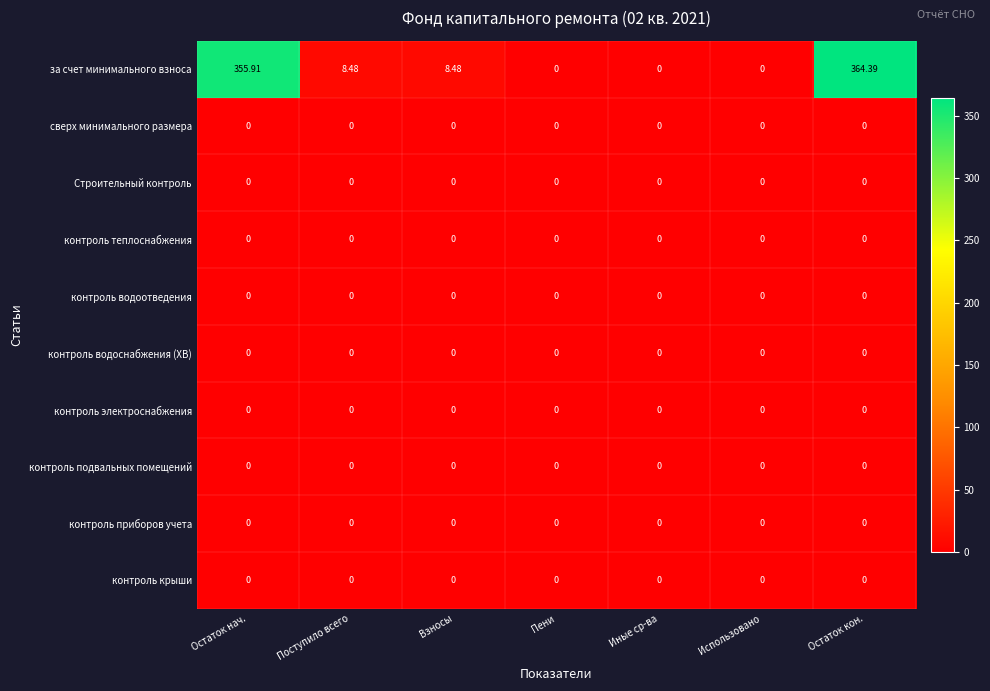

Which series has the largest range (max minus min)?

за счет минимального взноса